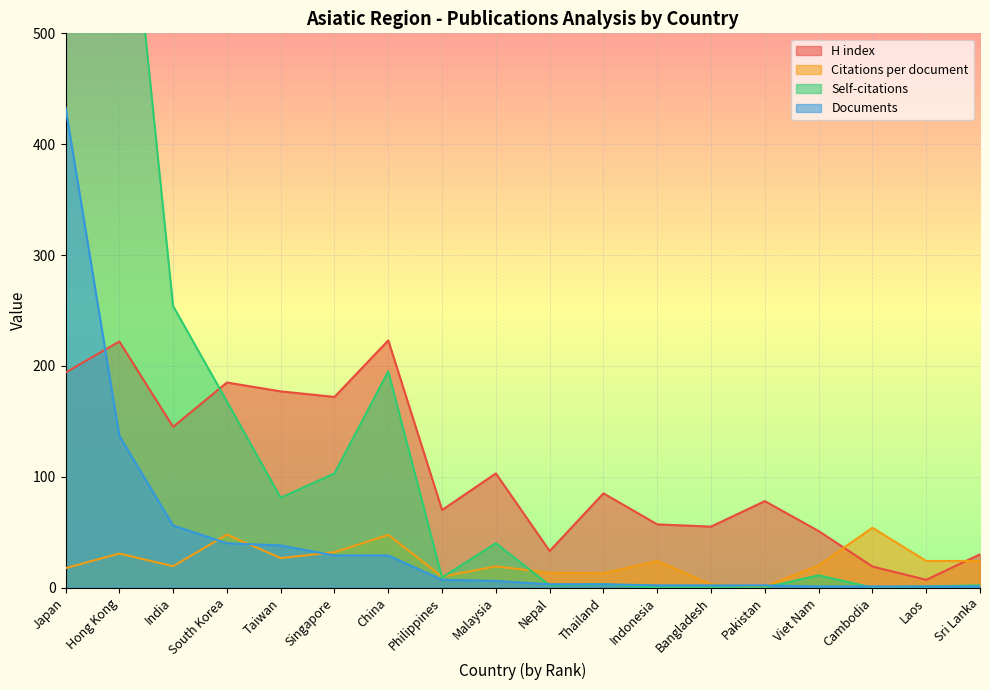

Rank the series at South Korea from lowest to highest value.

Documents, Citations per document, Self-citations, H index